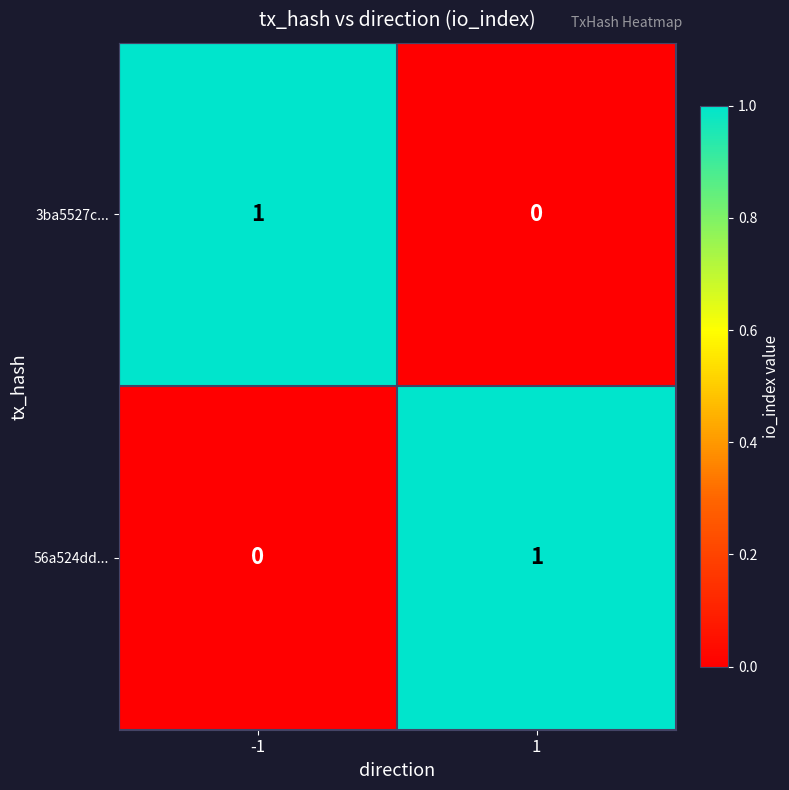

Is the value of 3ba5527c... at 1 greater than the value of 56a524dd... at 1?

No